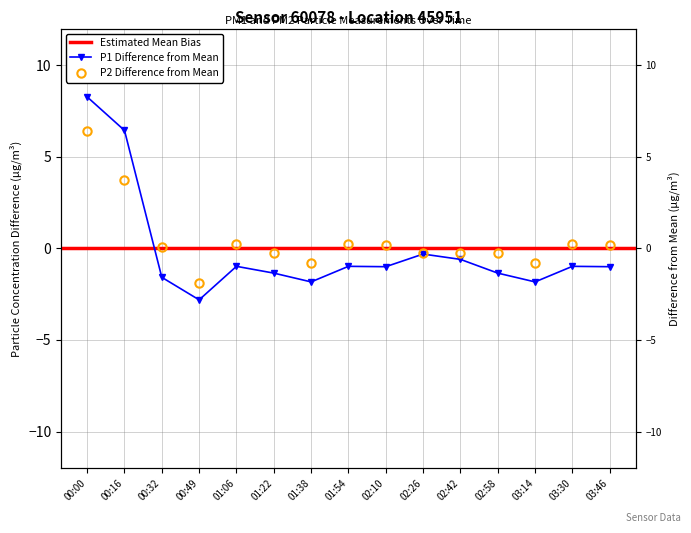

What is the total value across all series at 02:58?

-1.6